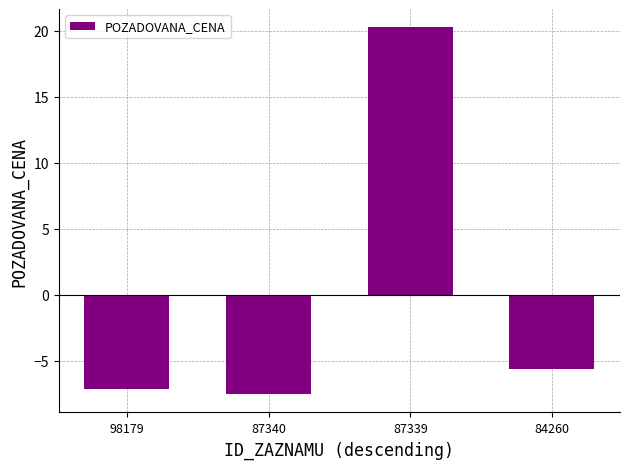

What is the approximate value at 84260?

-5.6